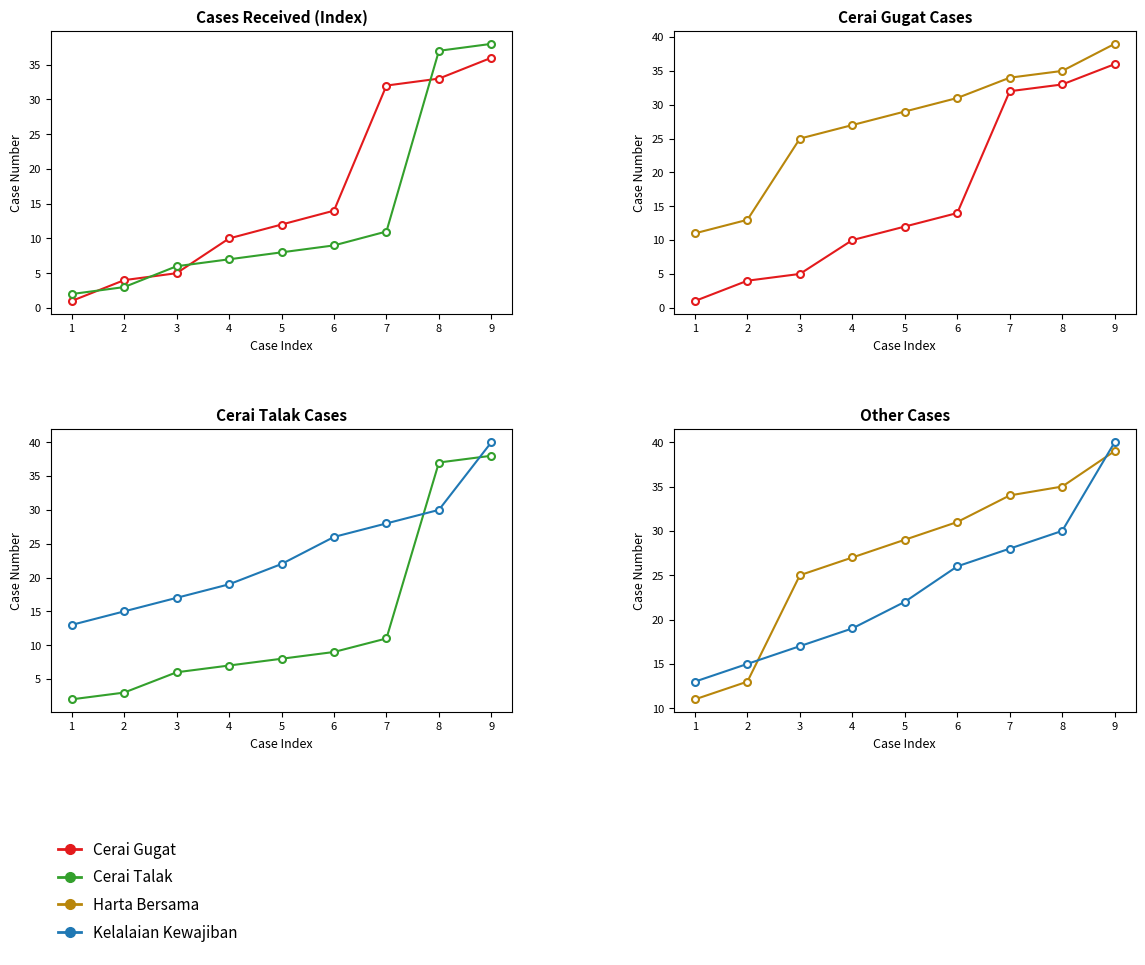

List the series in order of their peak value, lowest first.

Cerai Gugat, Cerai Talak, Harta Bersama, Kelalaian Kewajiban